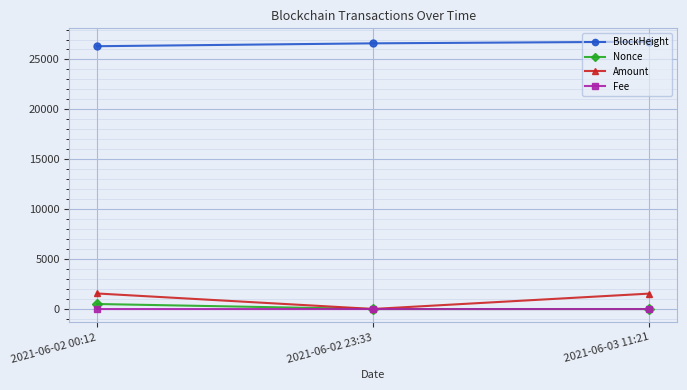

What is the label of the 2nd point from the right?

2021-06-02 23:33